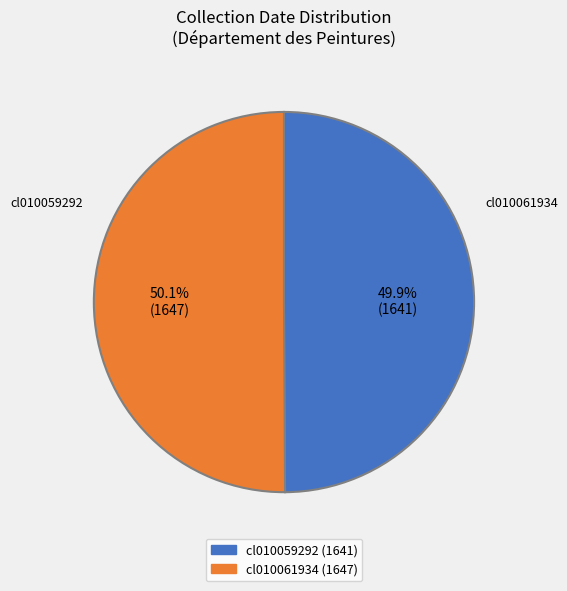

Do cl010061934 and cl010059292 together represent more than half of the pie?

Yes